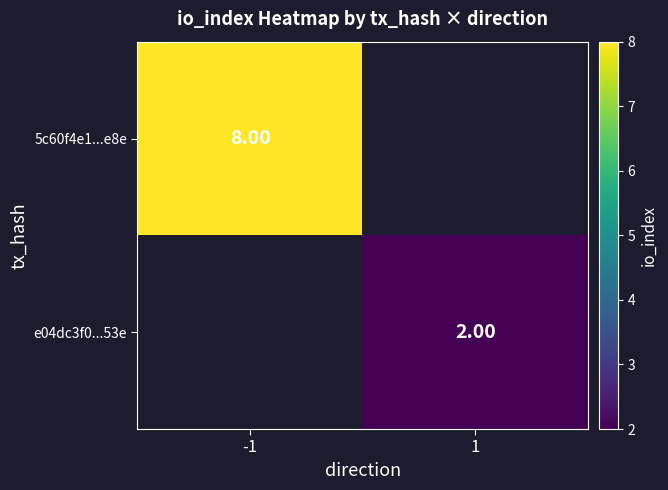

What is the greatest value displayed?

8.0